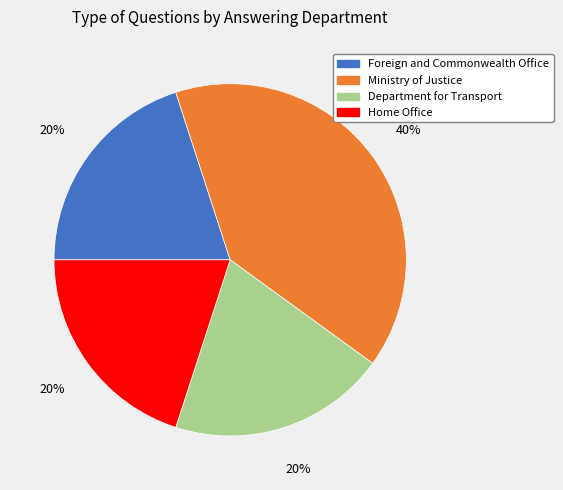

Do Foreign and Commonwealth Office and Ministry of Justice together represent more than half of the pie?

Yes